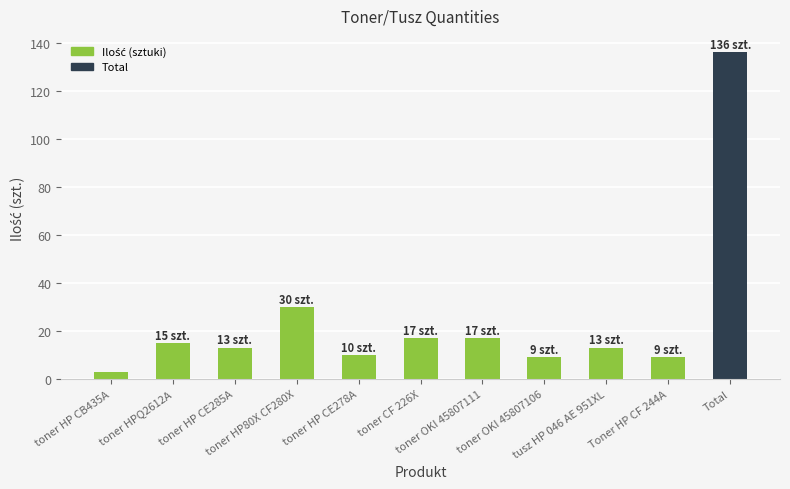

What is the ratio of the value at Toner HP CF 244A to the value at tusz HP 046 AE 951XL?

0.7